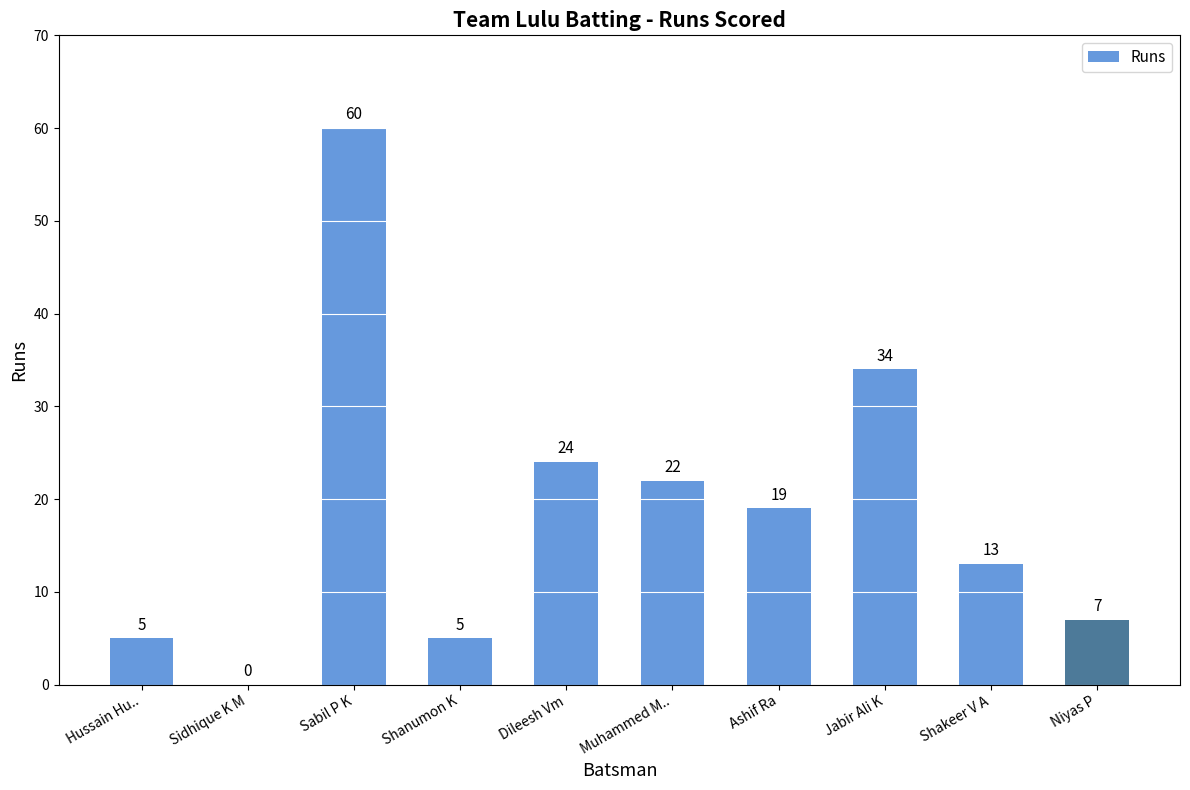

Are the bars horizontal?

No